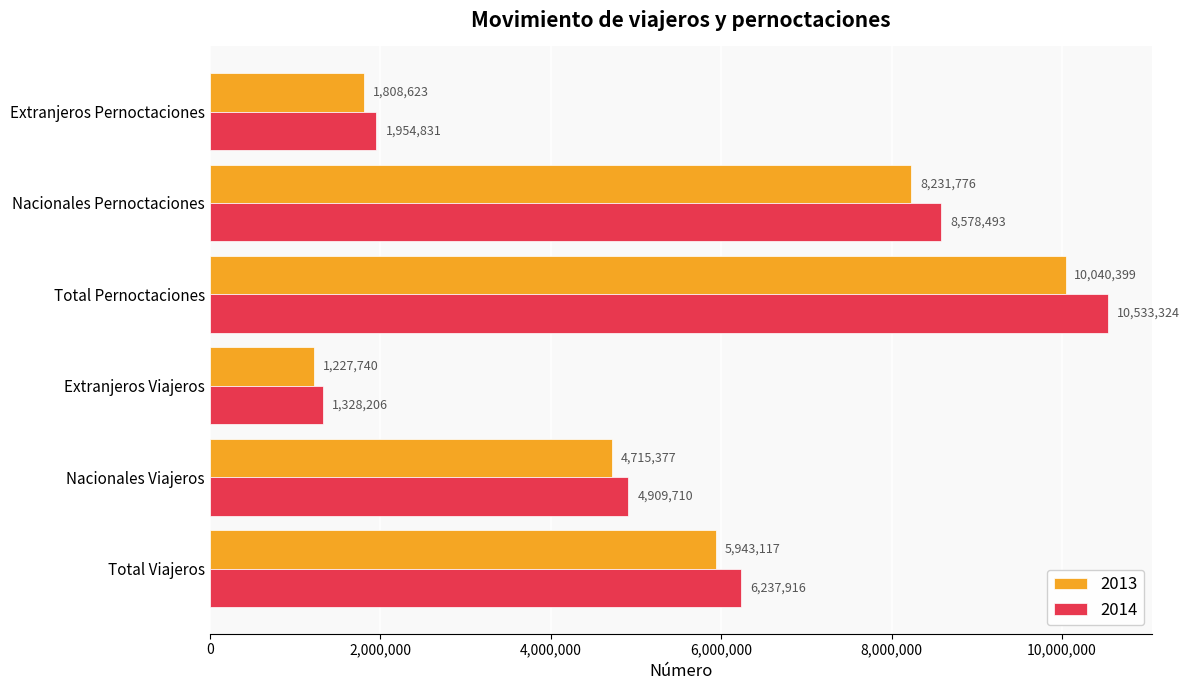

What is the difference between the highest and lowest values at Extranjeros Pernoctaciones?

146208